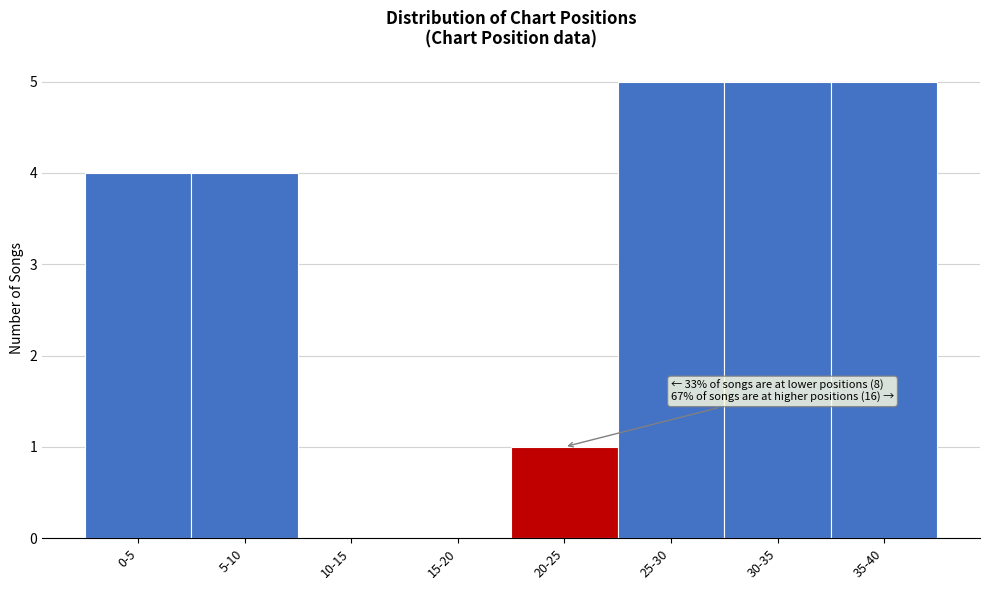

Reading right to left, extract all data points from this chart.

35-40=5	30-35=5	25-30=5	20-25=1	15-20=0	10-15=0	5-10=4	0-5=4